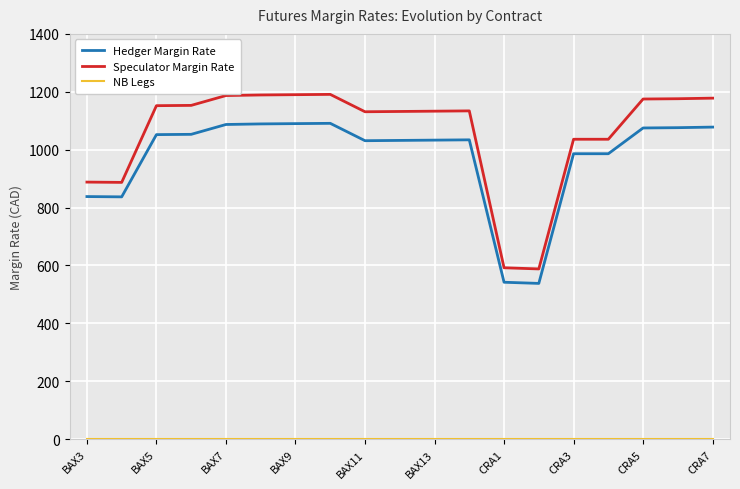

What is the maximum value for Speculator Margin Rate?

1191